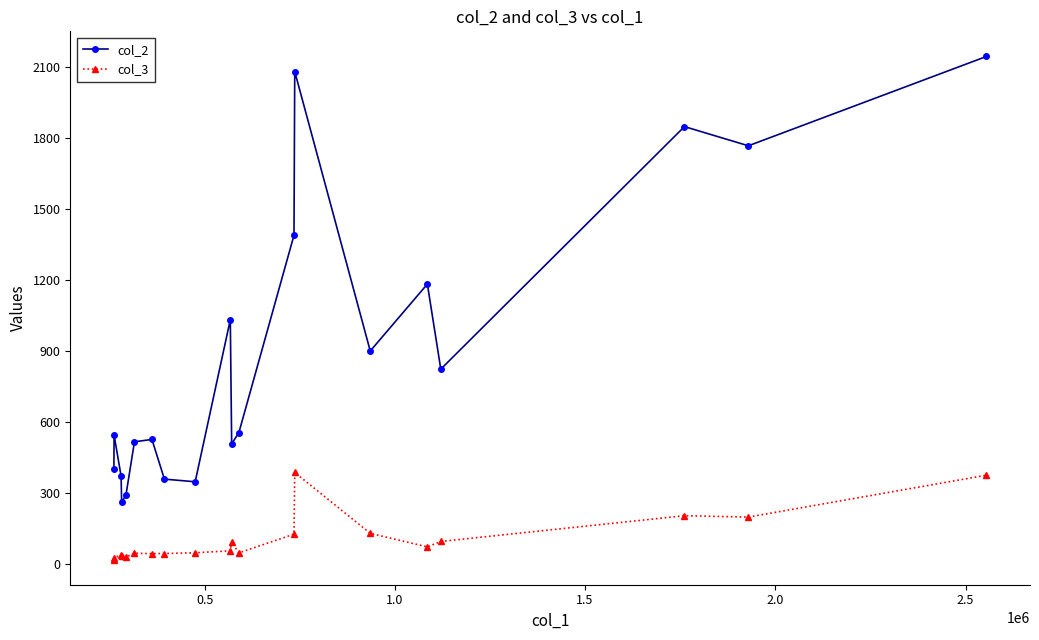

Which series has the widest spread of values?

col_2